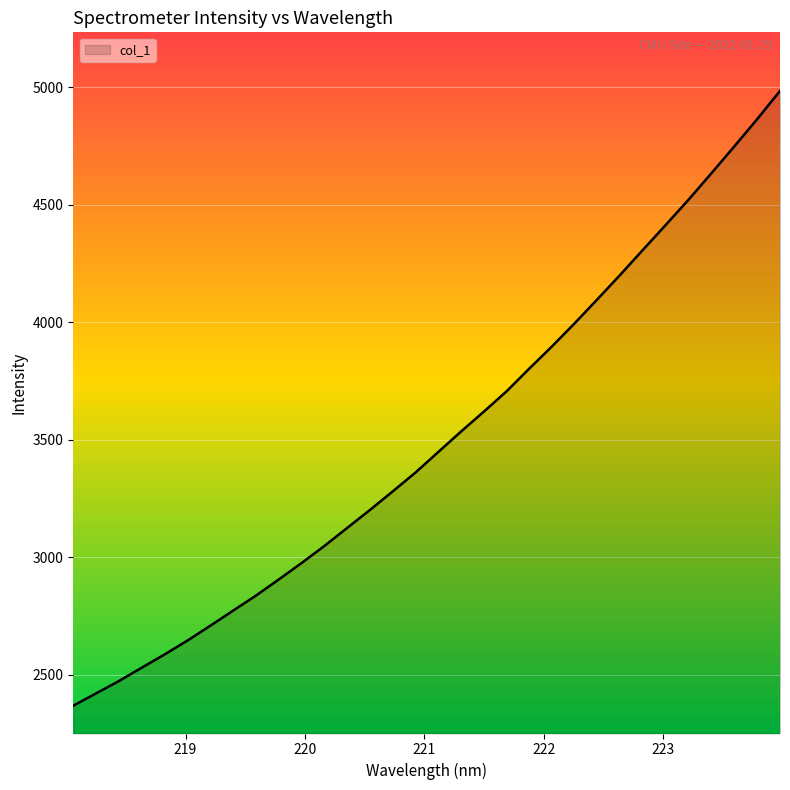

What is the average value?

3500.9